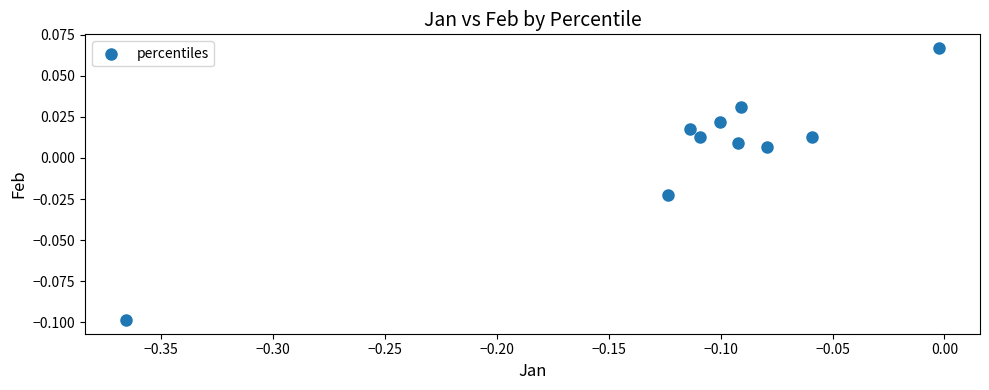

What is the range of X values (max minus min)?

0.4